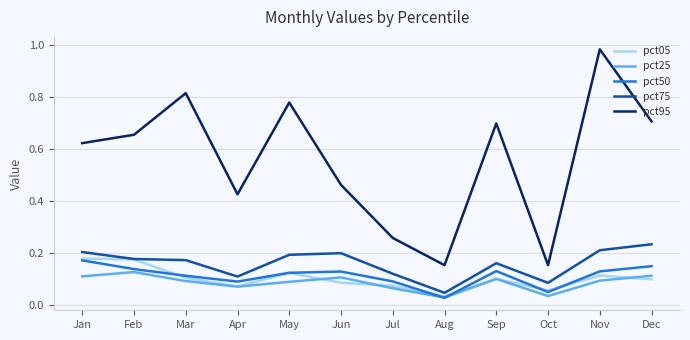

Which series has the largest range (max minus min)?

pct95